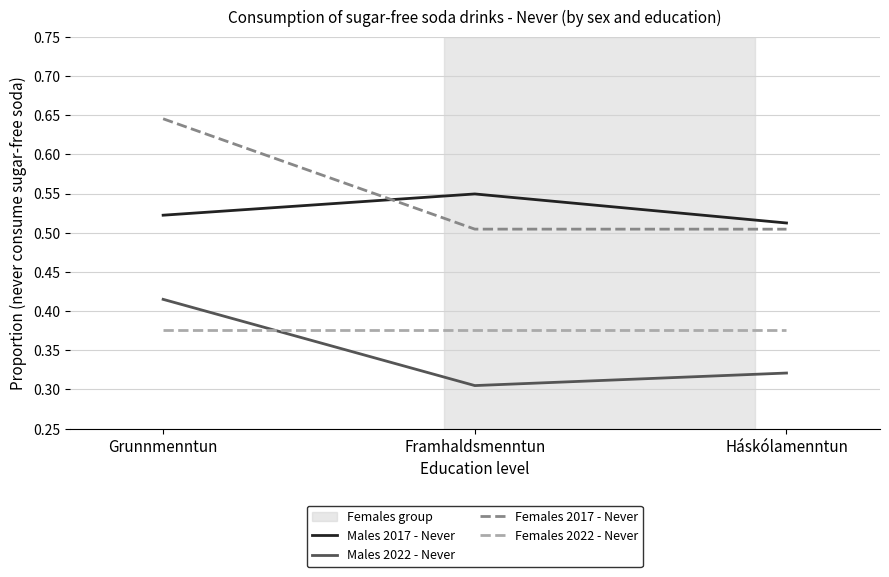

Which series has the largest range (max minus min)?

Females 2017 - Never